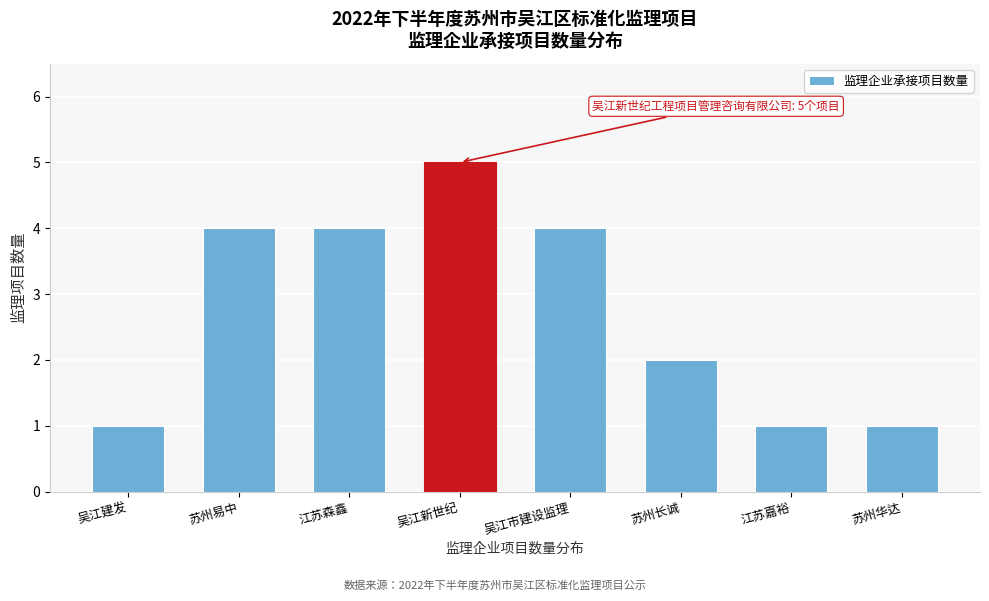

Reading left to right, what are all the values shown in this chart?

1	4	4	5	4	2	1	1